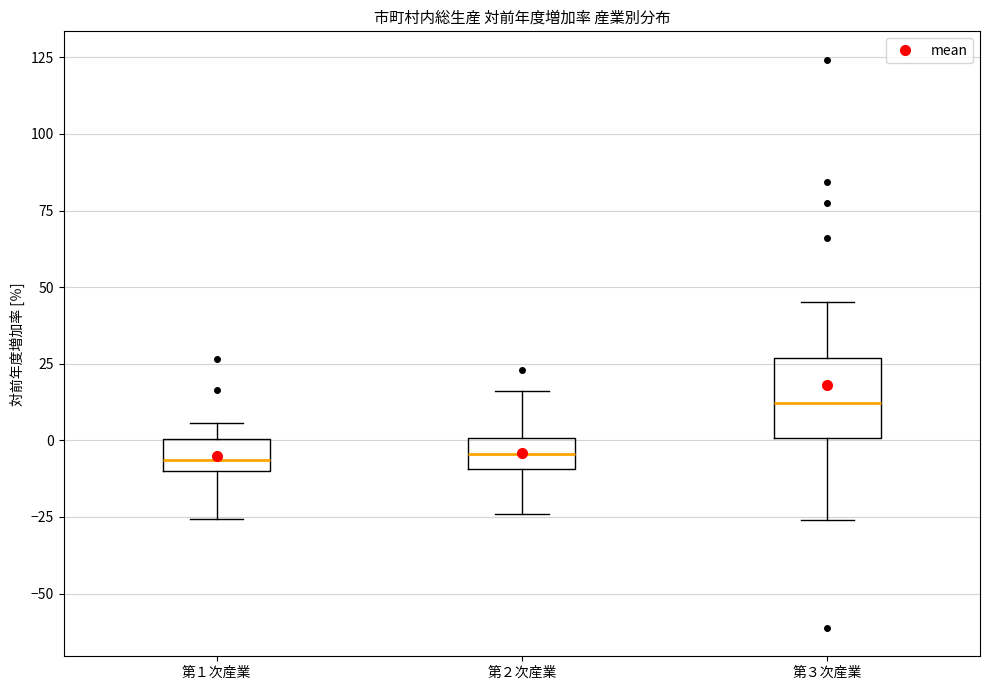

Comparing the boxes themselves (not the whiskers), which one is the tallest?

第３次産業